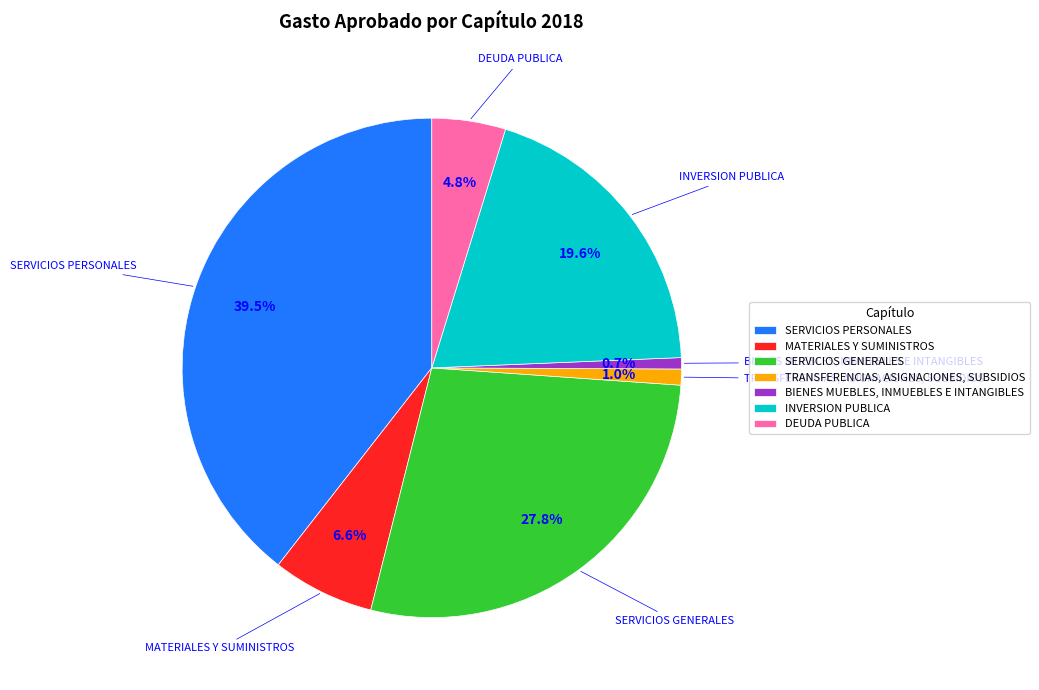

The TRANSFERENCIAS, ASIGNACIONES, SUBSIDIOS slice represents 9% of the pie. True or false?

False